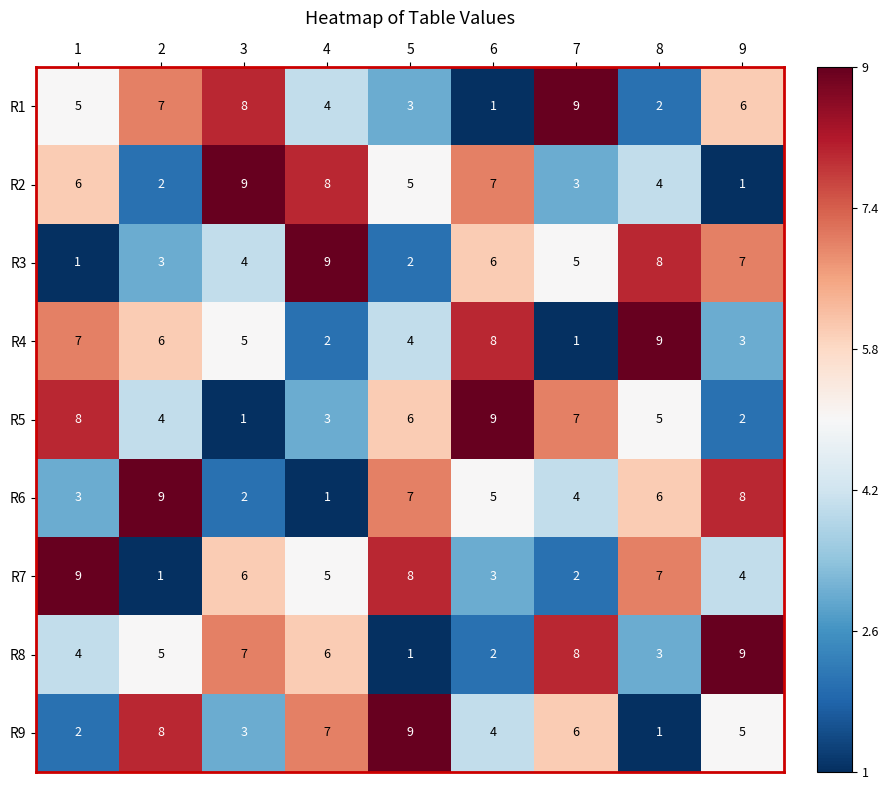

Rank the series at 9 from highest to lowest value.

R8, R6, R3, R1, R9, R7, R4, R5, R2